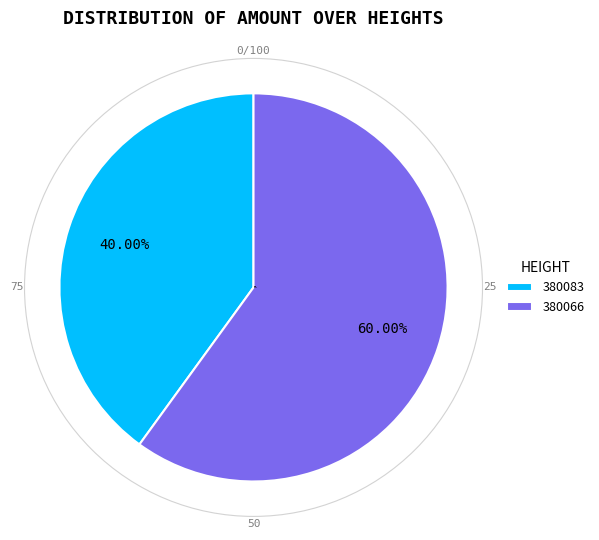

Rank the categories by value from highest to lowest.

380066, 380083